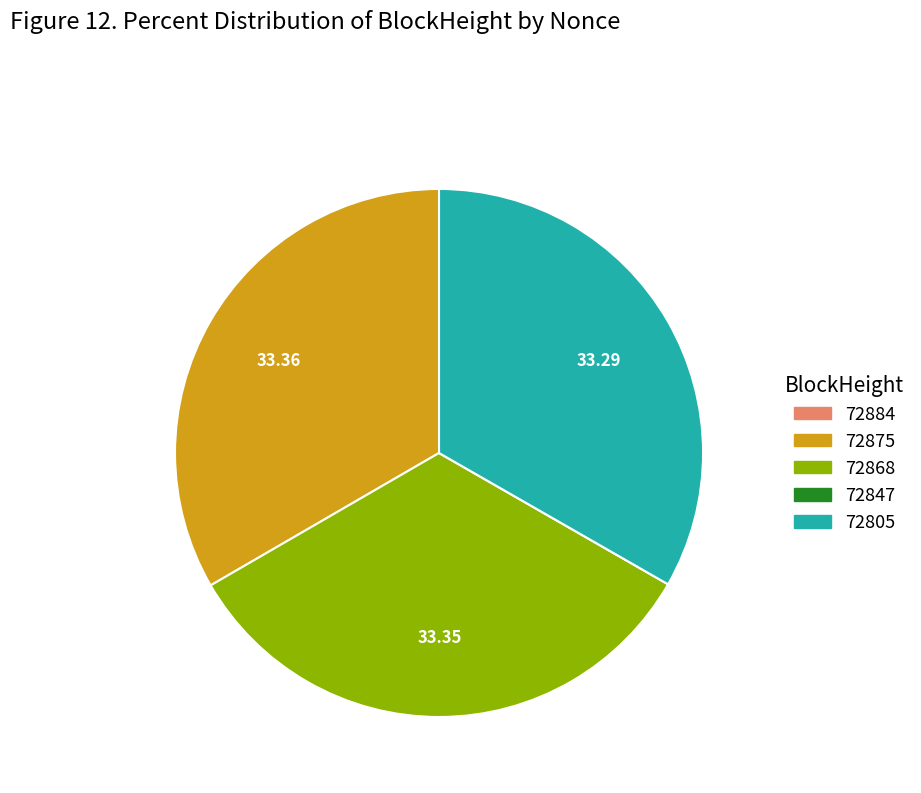

Is there a majority slice in this chart?

No